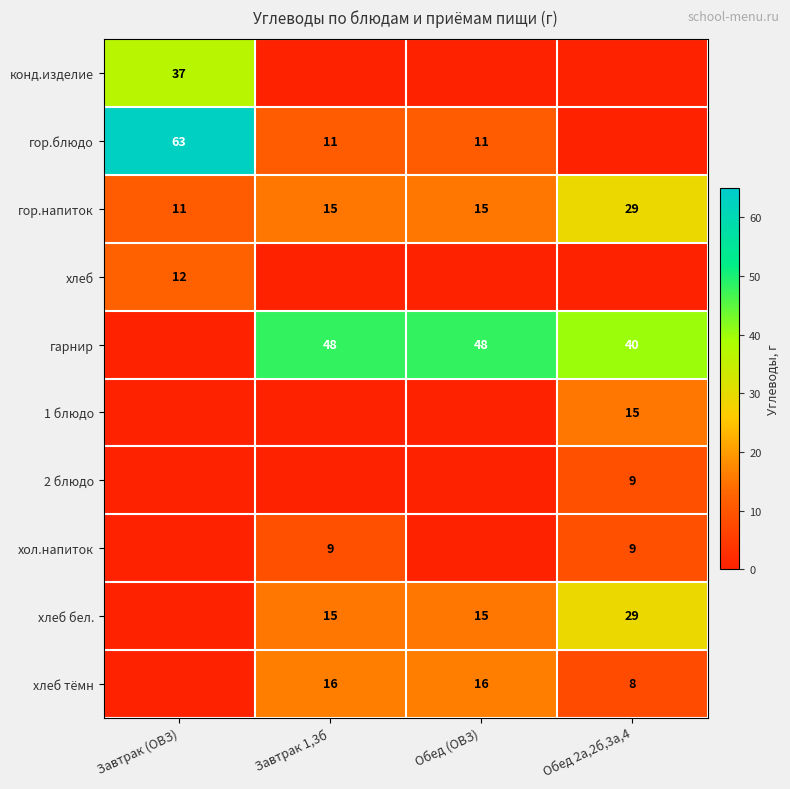

The value of конд.изделие at Завтрак (ОВЗ) is 37. True or false?

True